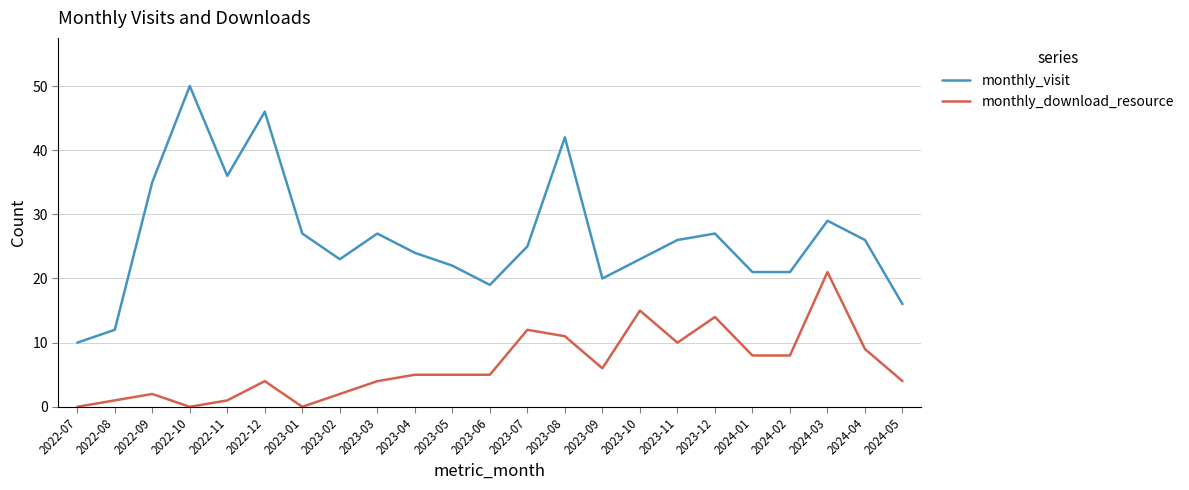

What is the lowest value of the monthly_visit series?

10